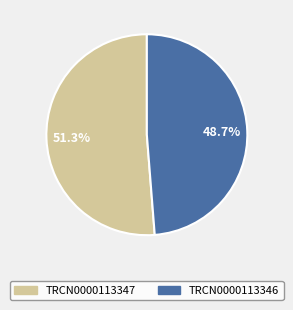

To the nearest percent, what is the average slice percentage?

50%